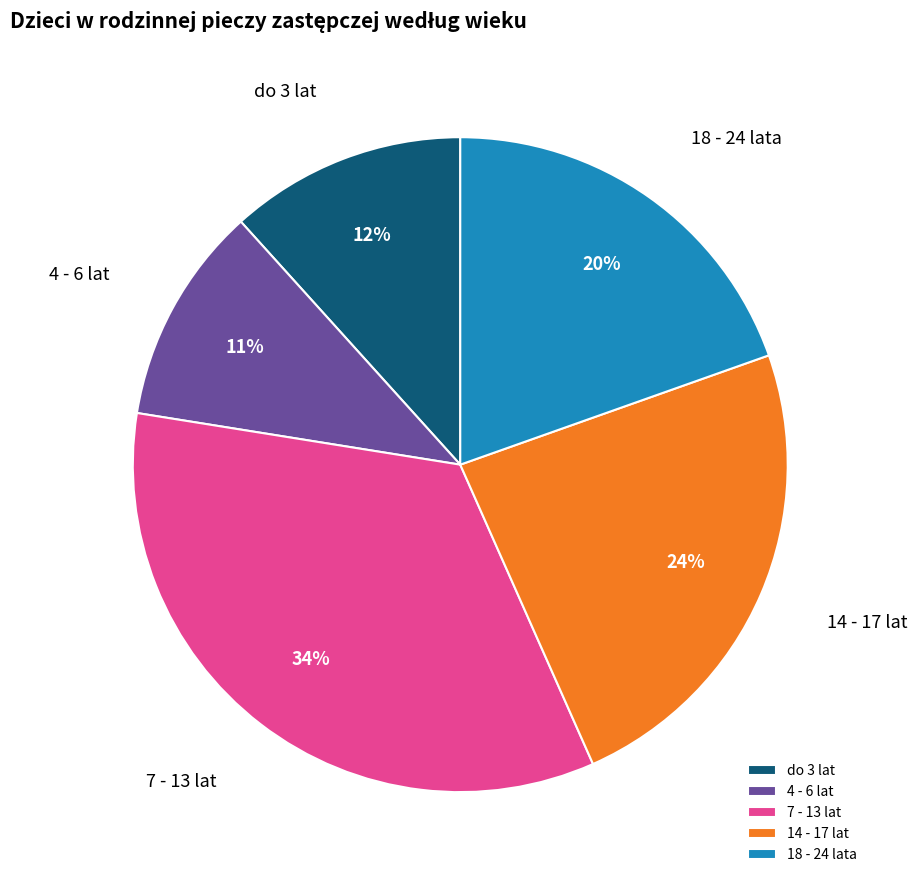

Do 14 - 17 lat and do 3 lat together represent more than half of the pie?

No